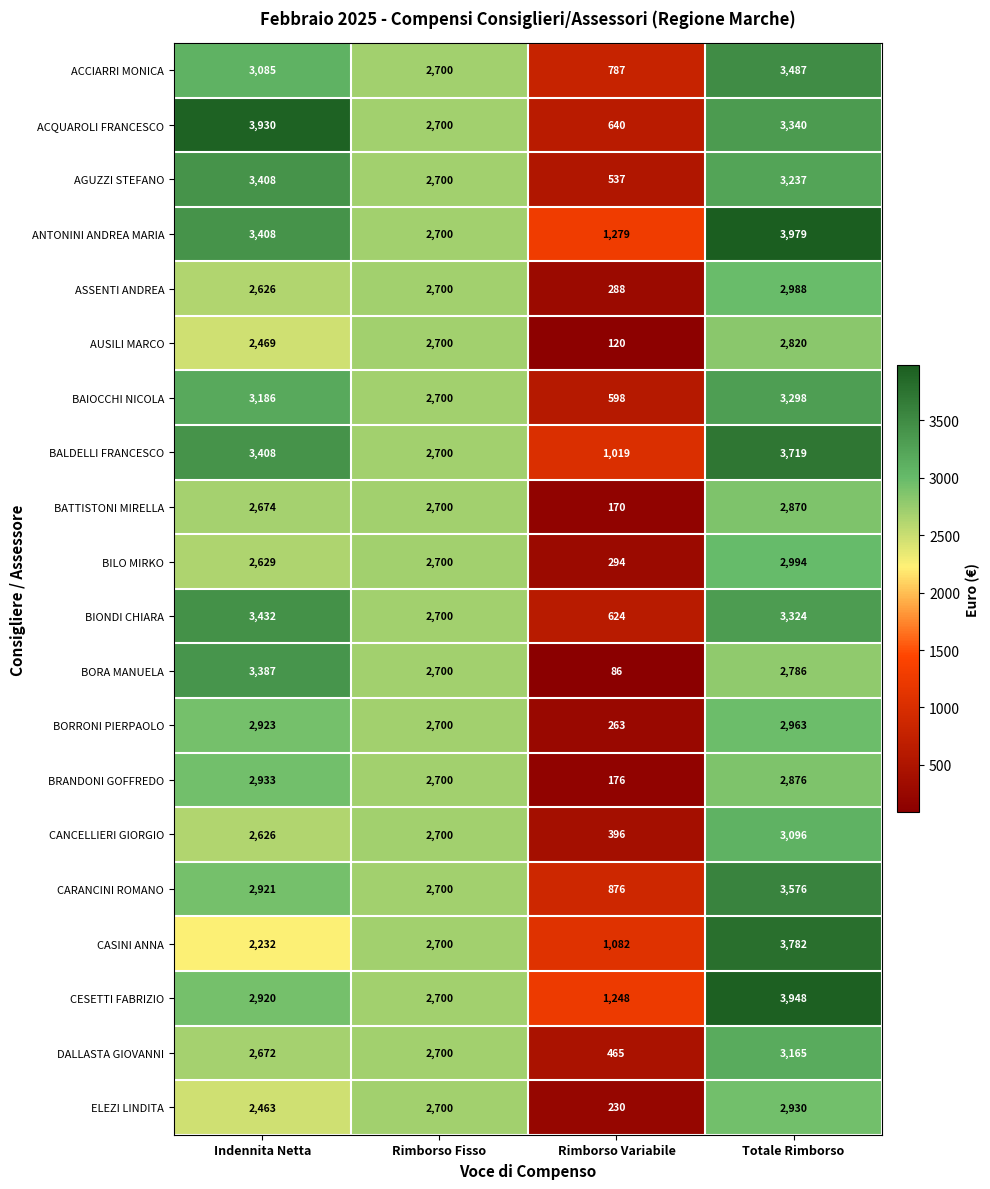

What is the minimum value for CESETTI FABRIZIO?

1248